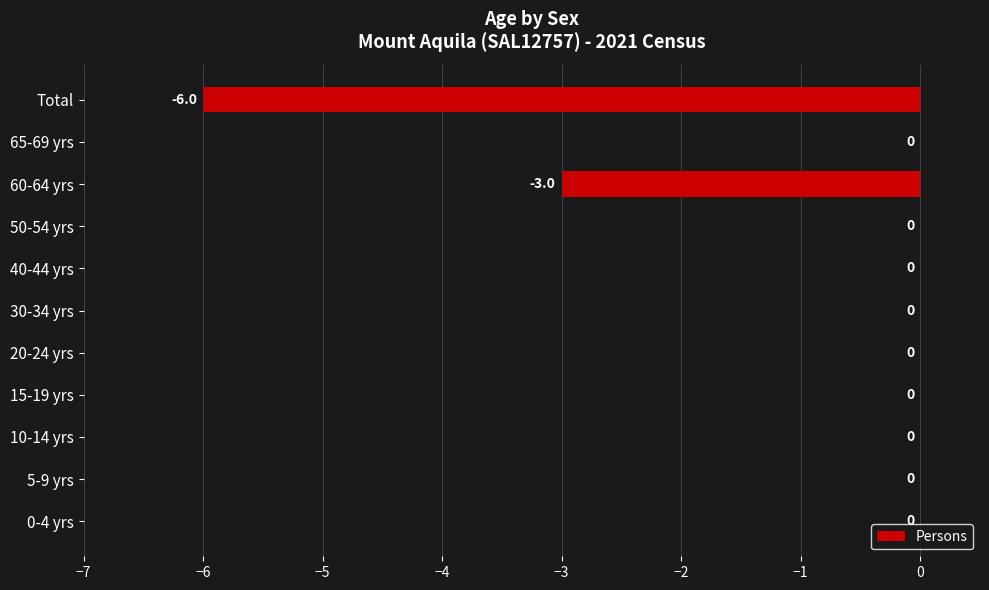

Is it true that the value at 50-54 yrs is 4?

False